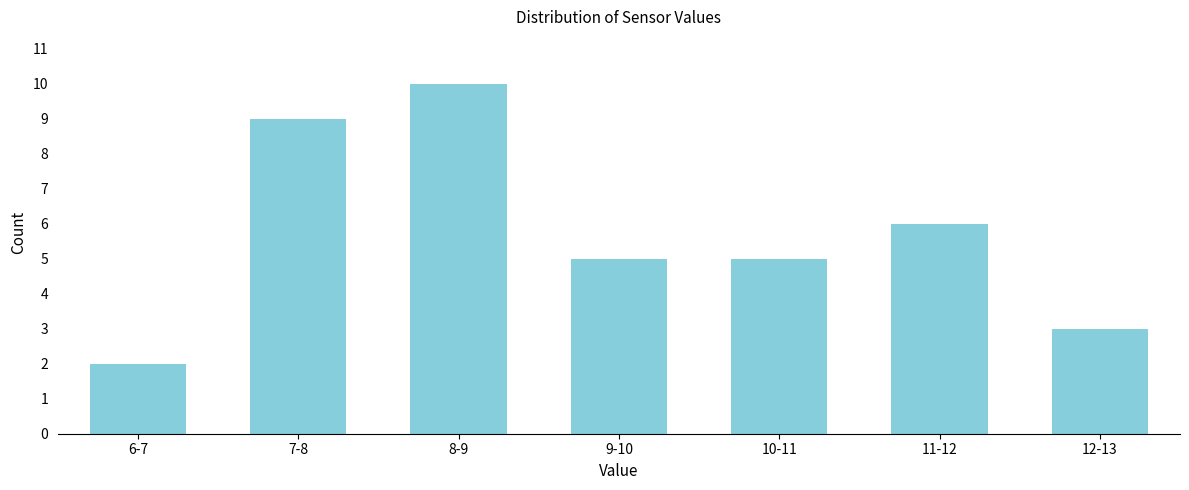

Reading left to right, extract all data points from this chart.

2	9	10	5	5	6	3